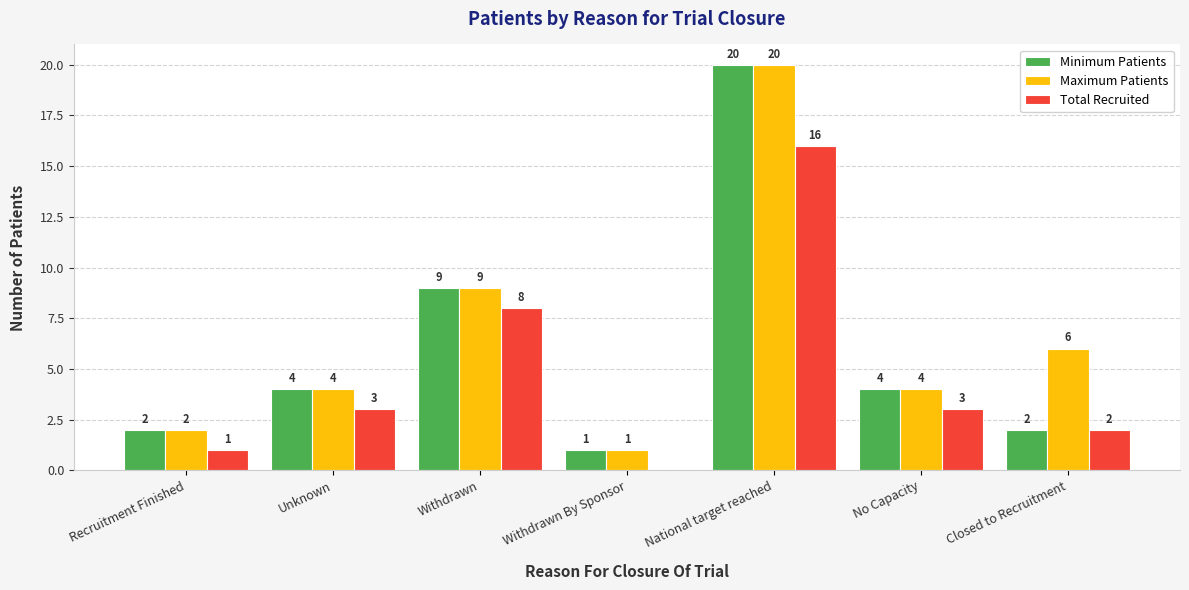

Reading right to left, extract all data points from this chart.

Minimum Patients: Closed to Recruitment=2	No Capacity=4	National target reached=20	Withdrawn By Sponsor=1	Withdrawn=9	Unknown=4	Recruitment Finished=2
Maximum Patients: Closed to Recruitment=6	No Capacity=4	National target reached=20	Withdrawn By Sponsor=1	Withdrawn=9	Unknown=4	Recruitment Finished=2
Total Recruited: Closed to Recruitment=2	No Capacity=3	National target reached=16	Withdrawn By Sponsor=0	Withdrawn=8	Unknown=3	Recruitment Finished=1